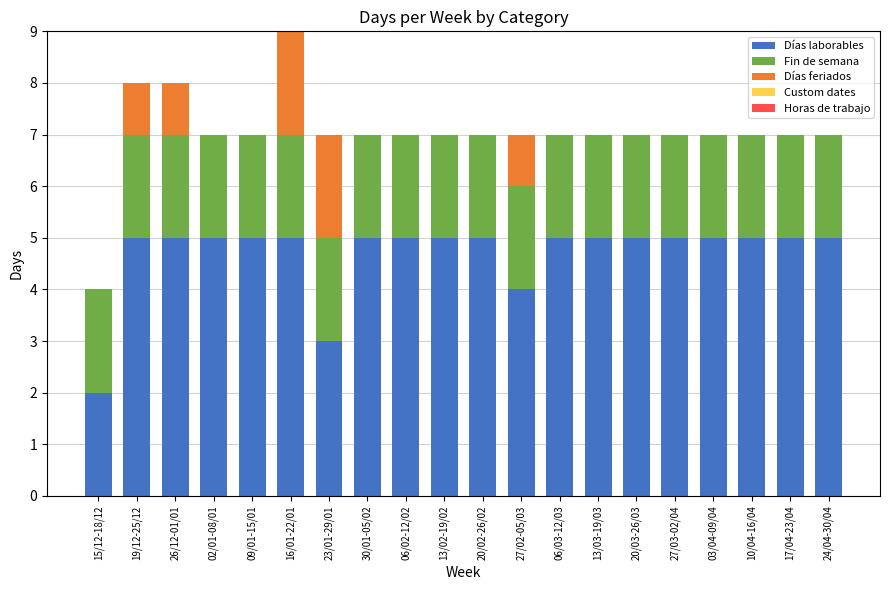

Is it true that Días laborables equals 2 at 20/02-26/02?

False